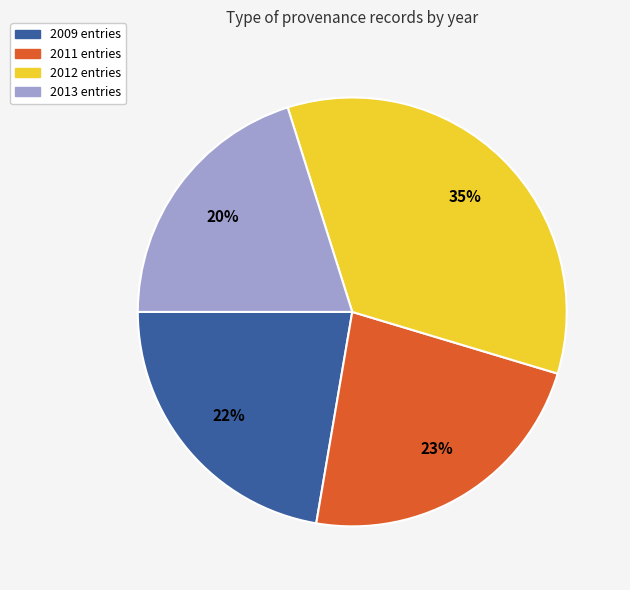

To the nearest percent, what is the average slice percentage?

25%